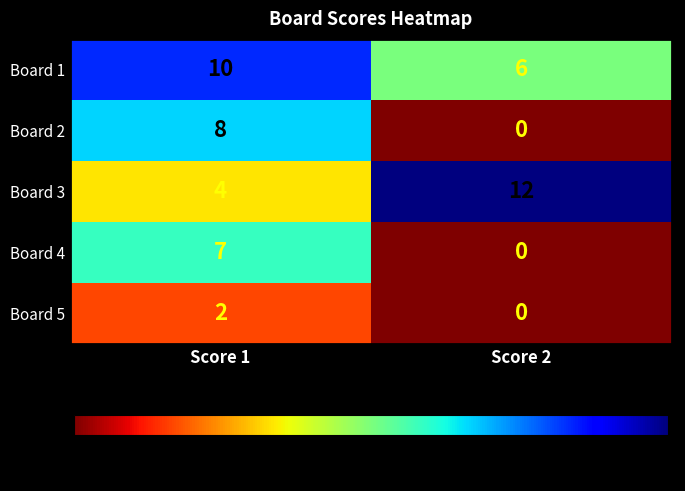

What is the total value across all series at Score 1?

31